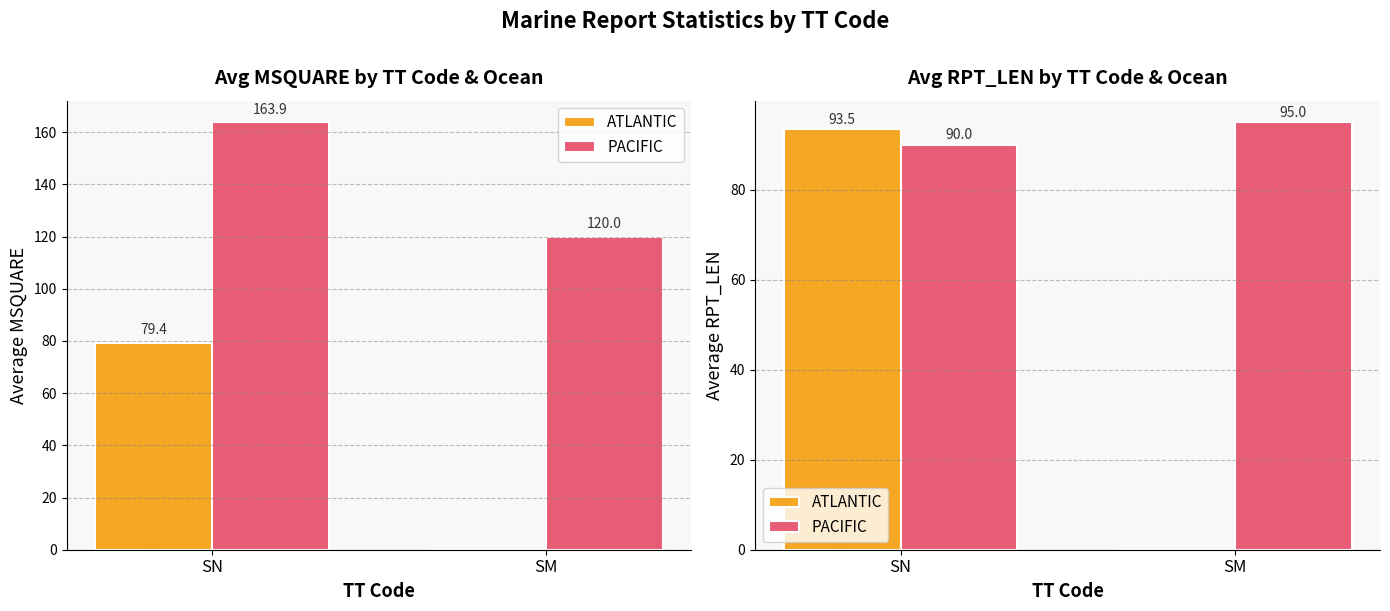

Reading right to left, extract all data points from this chart.

ATLANTIC: 0.0	93.5
PACIFIC: 95.0	90.0